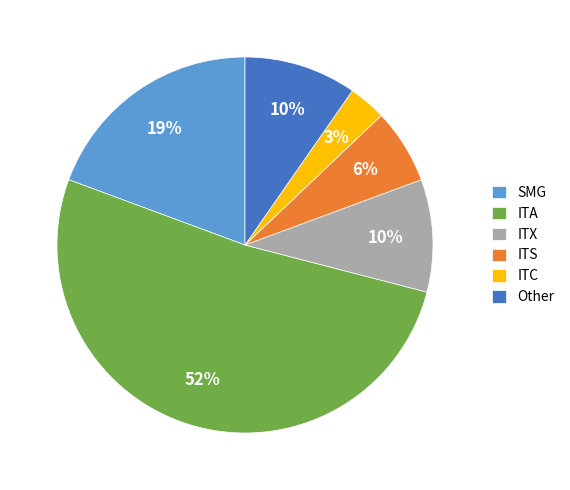

How many slices are in this pie chart?

6